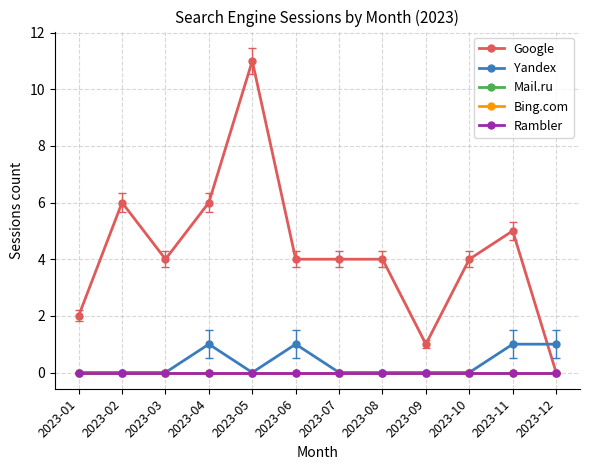

Does the chart have visible grid lines?

Yes